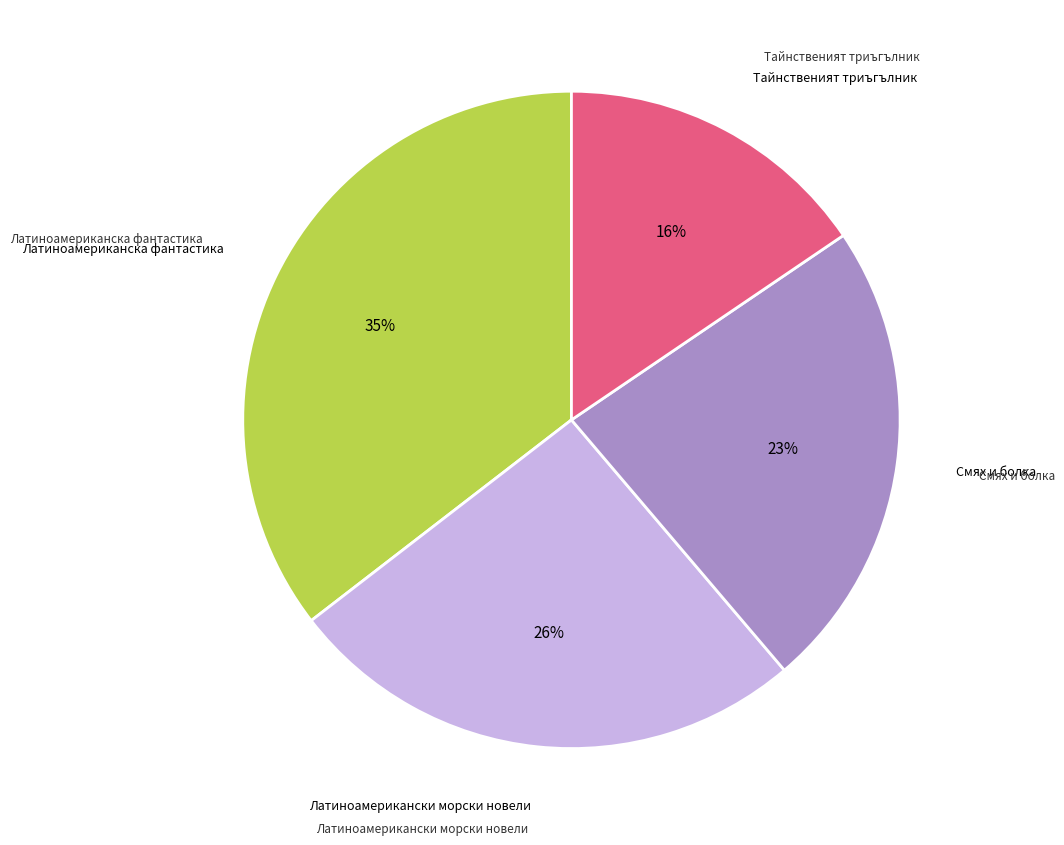

To the nearest percent, what is the average slice percentage?

25%